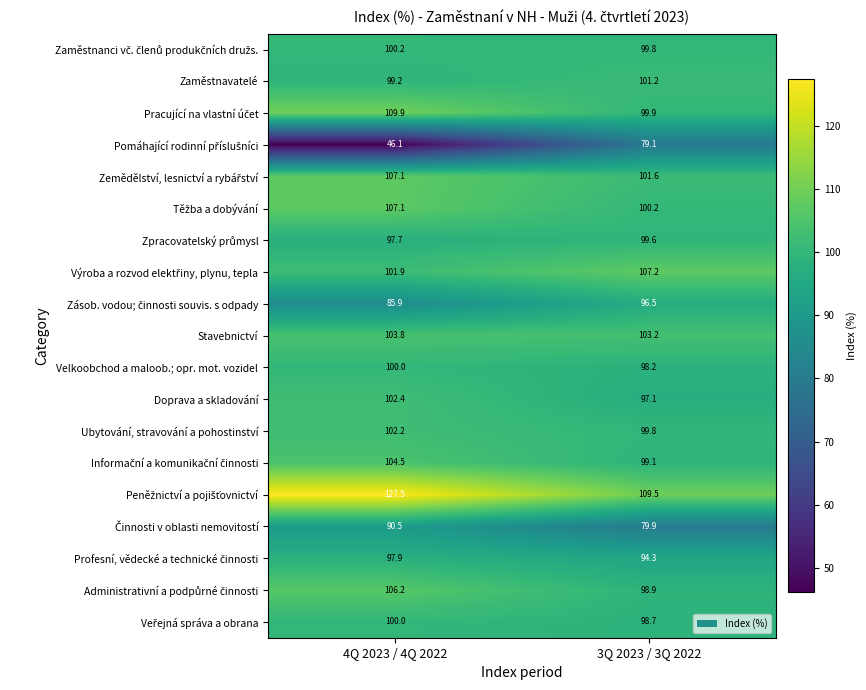

What is the difference between the Doprava a skladování values at 3Q 2023 / 3Q 2022 and 4Q 2023 / 4Q 2022?

5.3